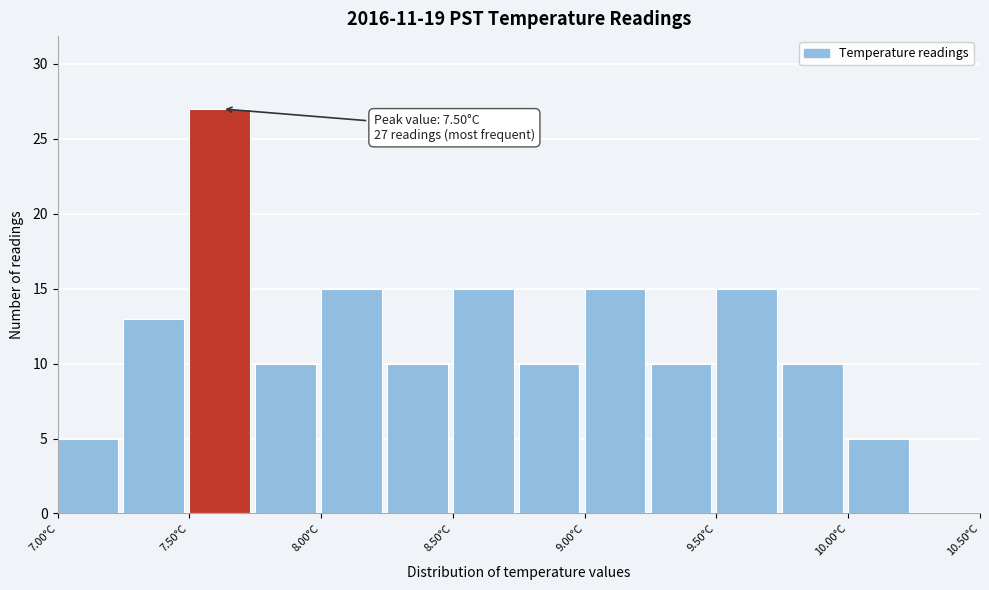

Which range on the x-axis has the tallest bar?

7.50 to 7.75